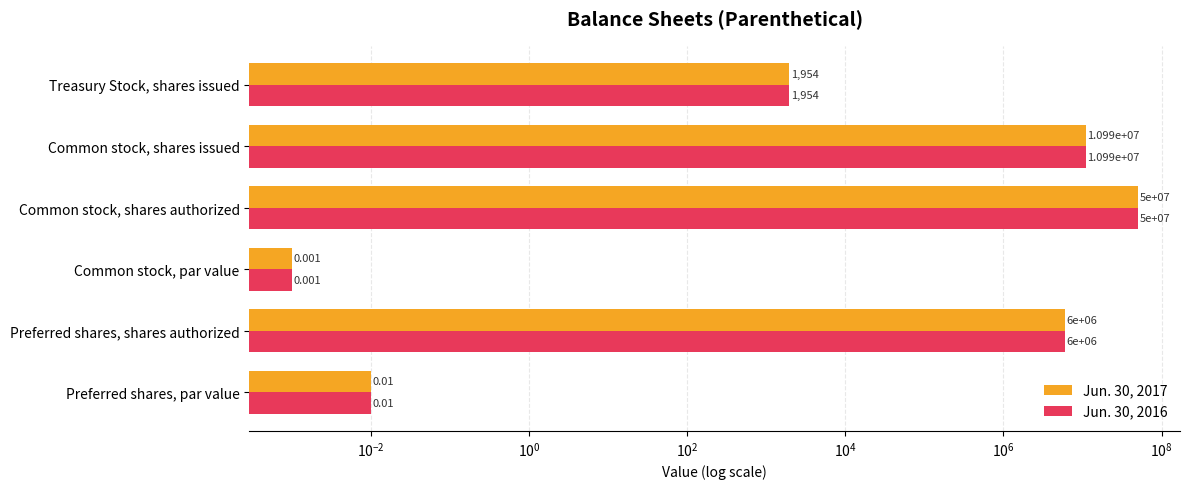

Rank the series at Common stock, par value from highest to lowest value.

Jun. 30, 2017, Jun. 30, 2016